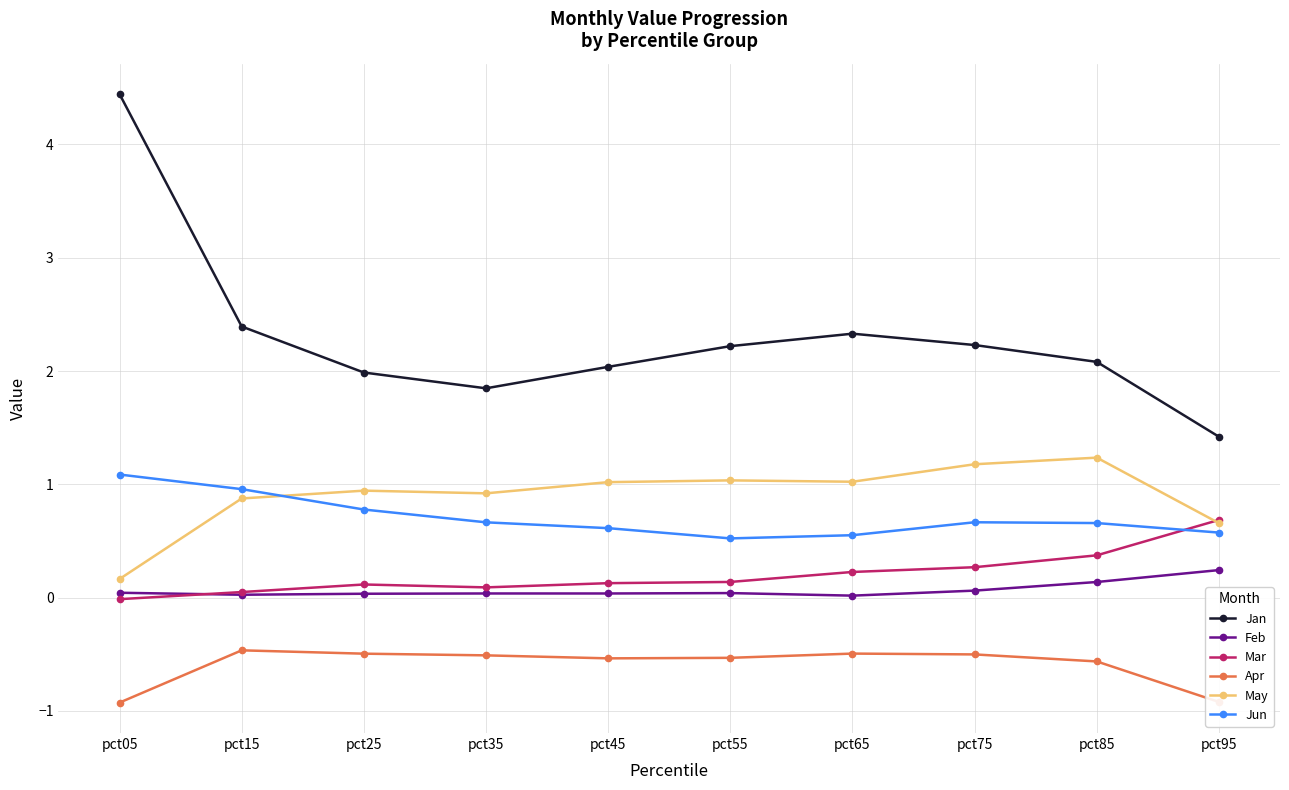

At which category is the sum across all series the highest?

pct05